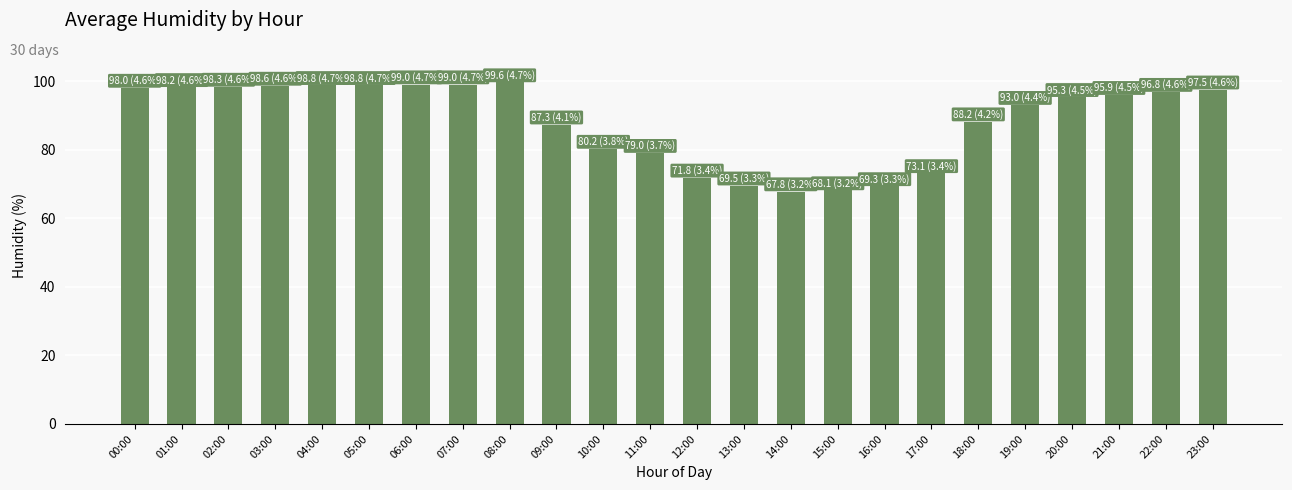

Approximately how many times larger is the value at 17:00 compared to 01:00?

0.7